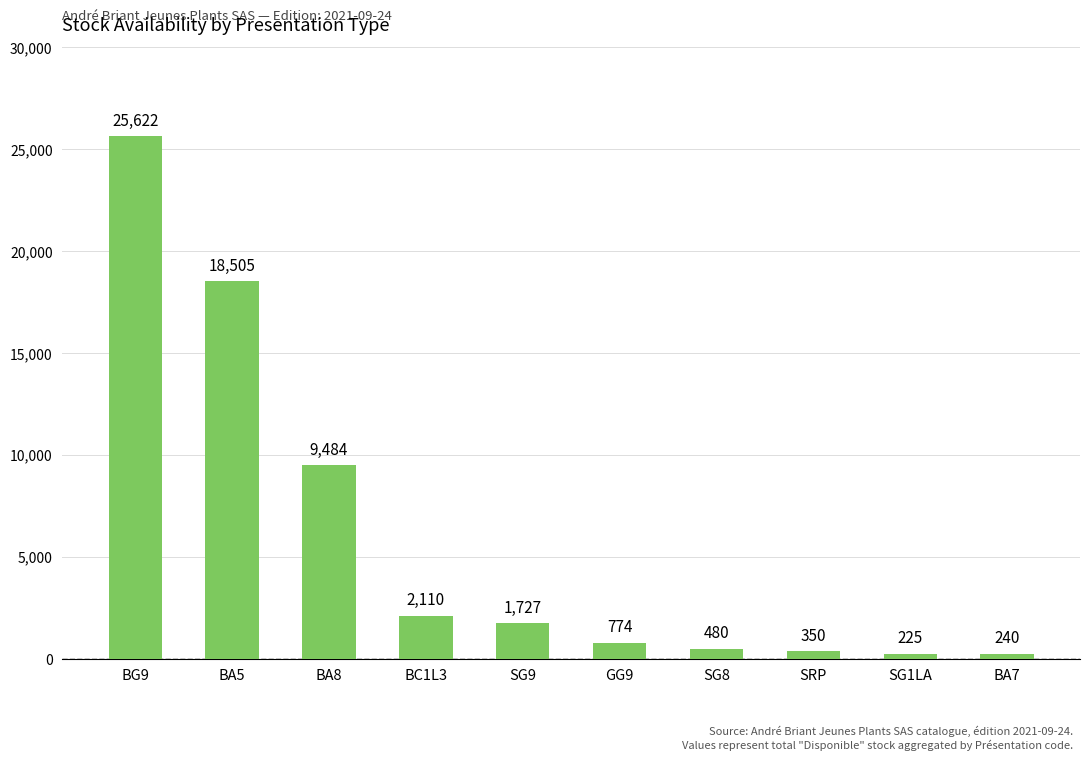

What is the difference between the values at SG8 and SG9?

1247